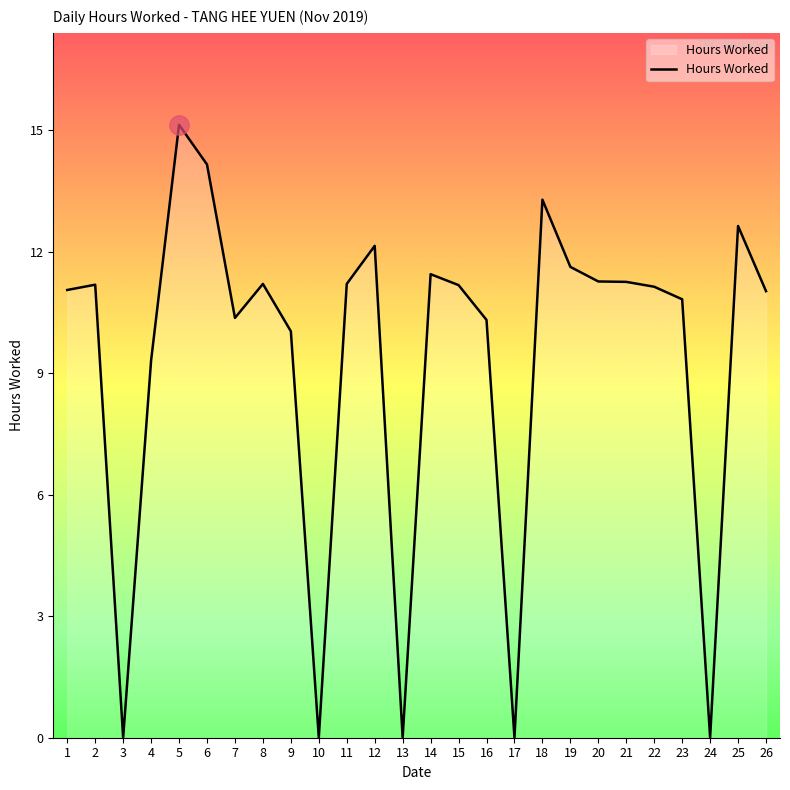

Which category has the highest value across all series?

5